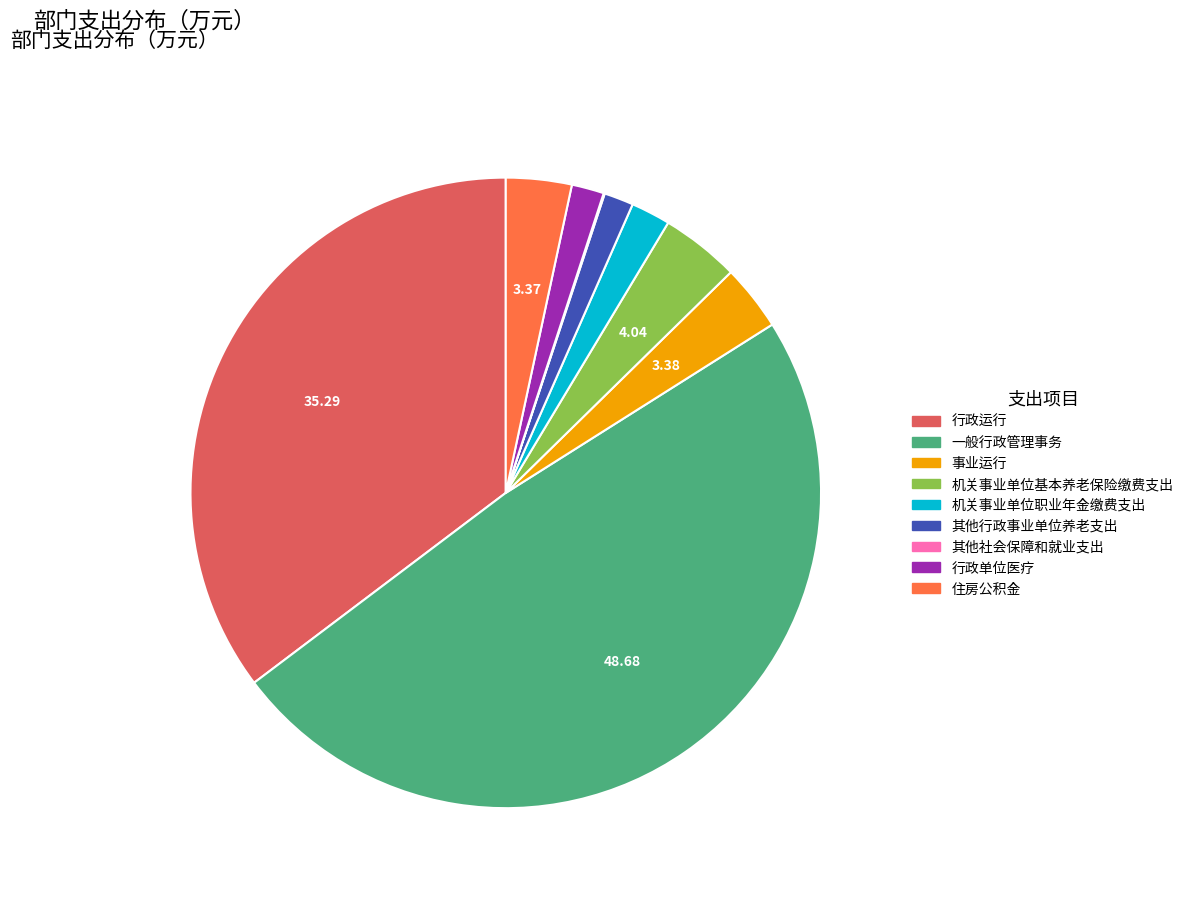

Which slice is the largest?

一般行政管理事务